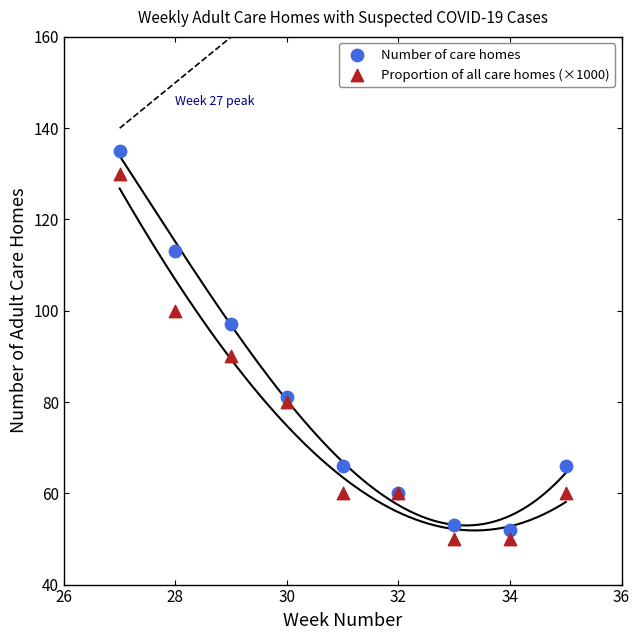

Across all series, what Y value is closest to 92?

90